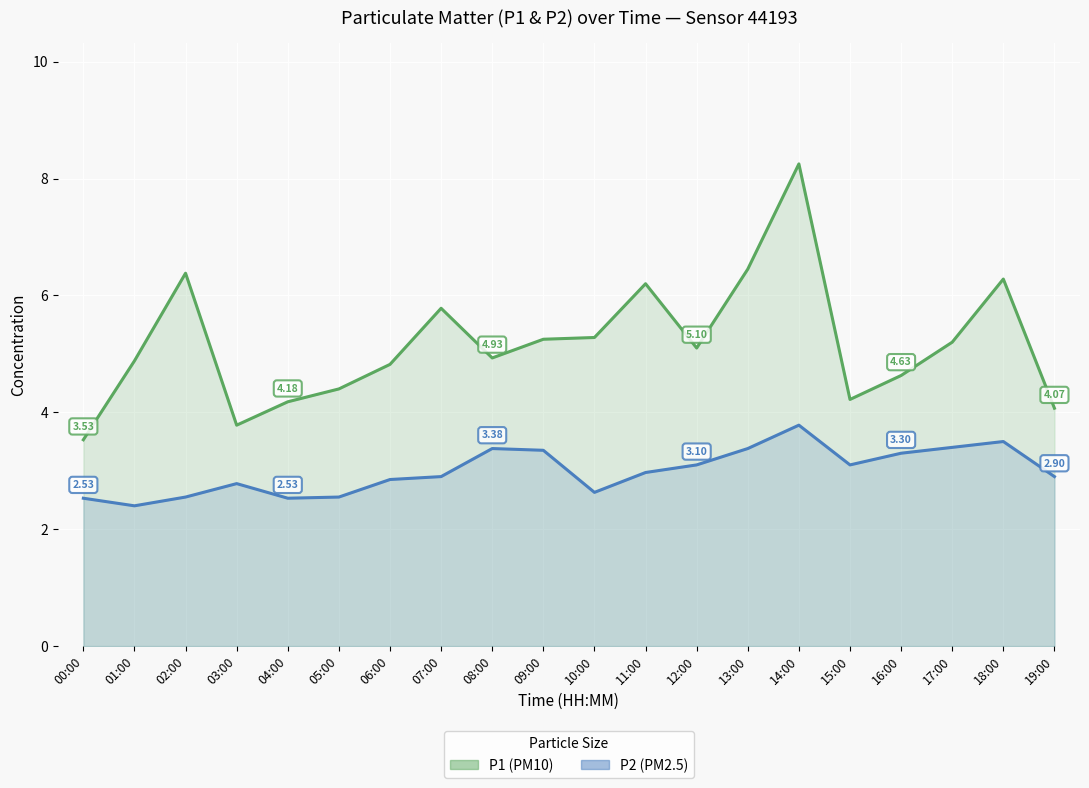

What is the greatest value displayed?

8.2